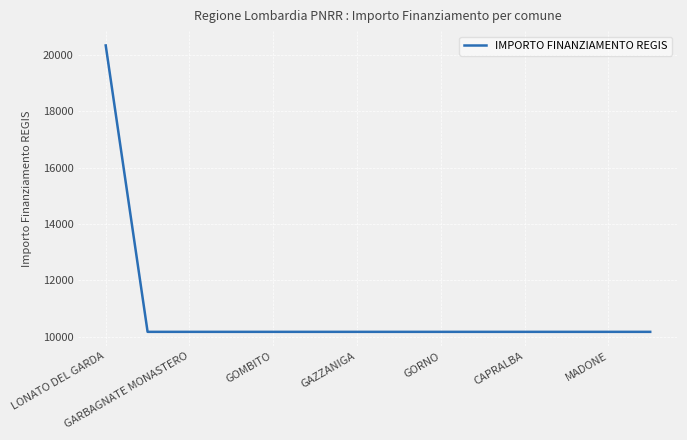

What is the minimum value shown in the chart?

10172